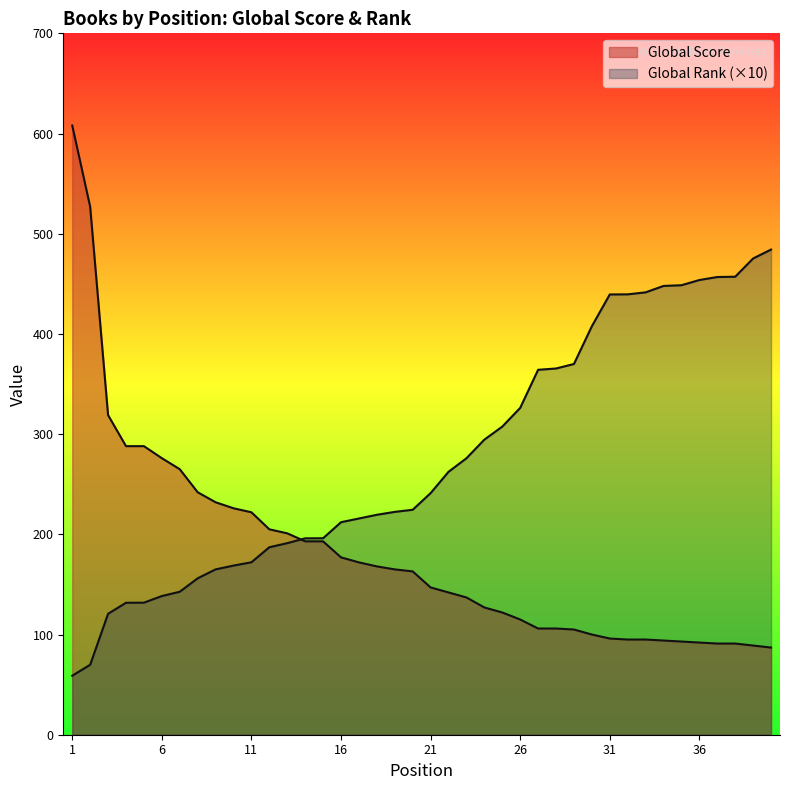

How many lines are shown in the chart?

2